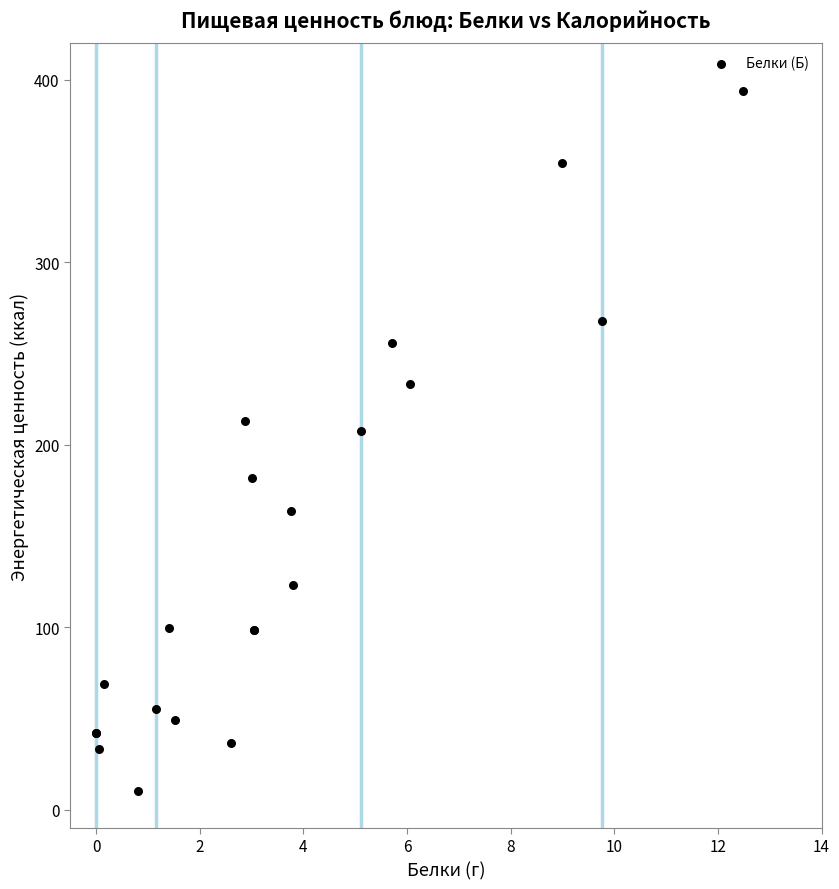

What Y value in the scatter plot is closest to 201?

207.5